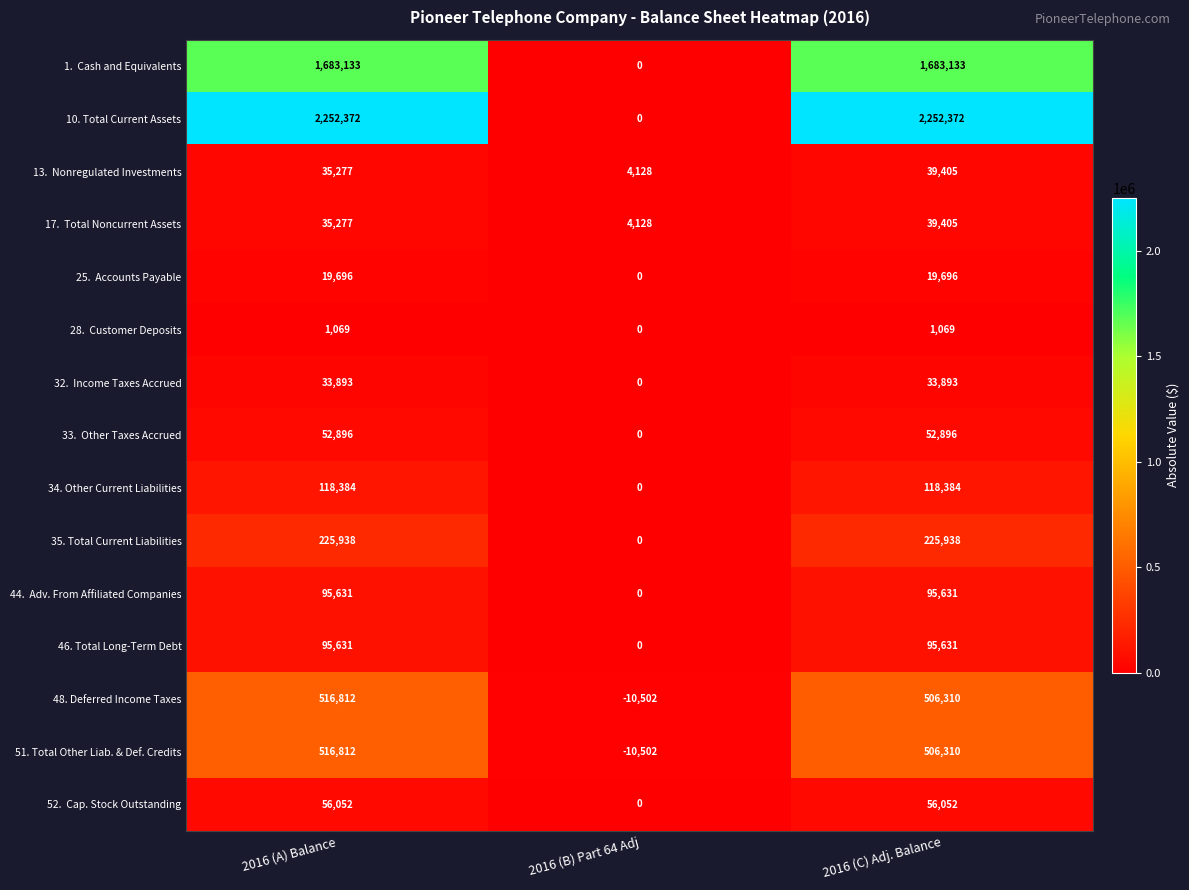

Count the number of data series in this chart.

15